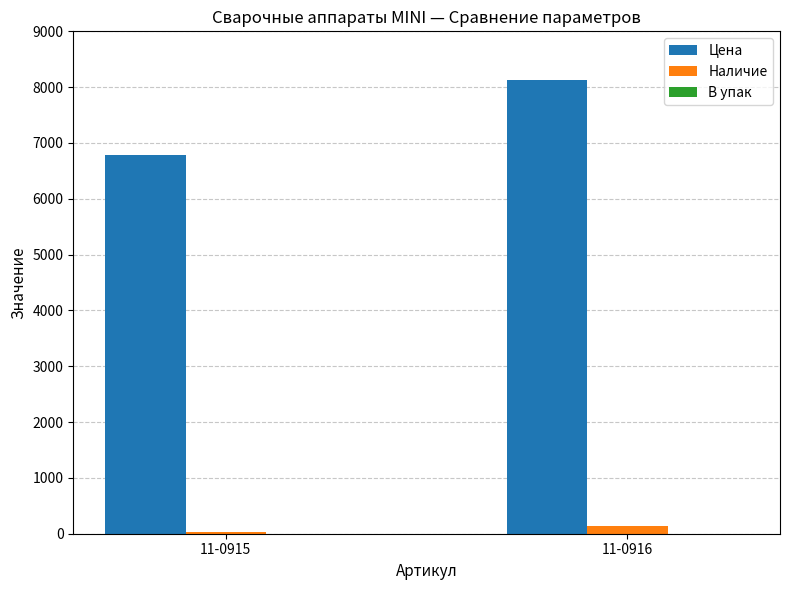

True or false: Цена has a value of 1587.5 at 11-0915.

False